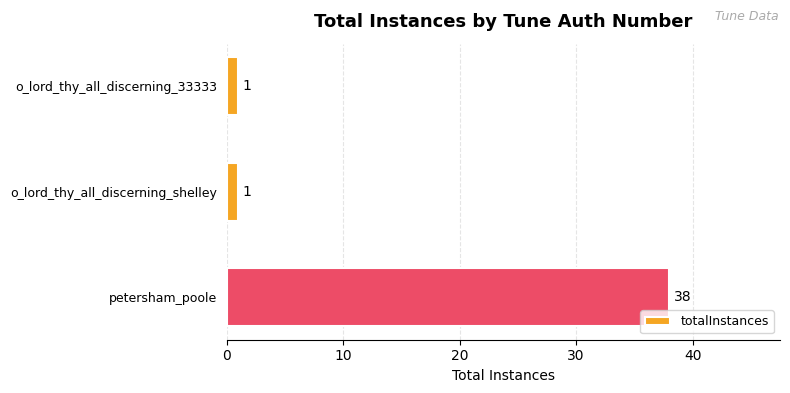

The chart shows a value of 38 at petersham_poole. True or false?

True